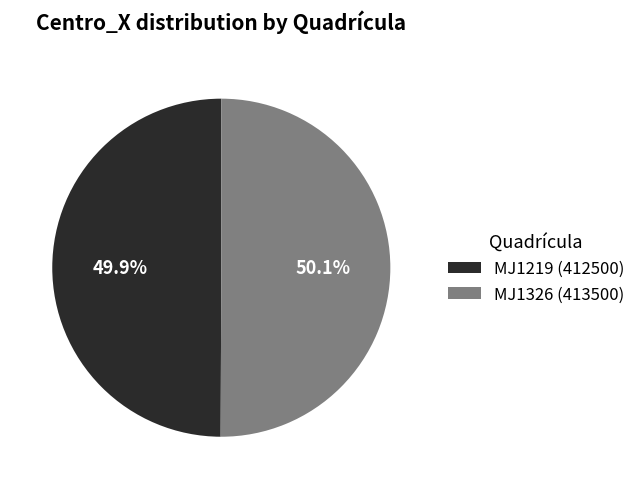

Is there a majority slice in this chart?

Yes